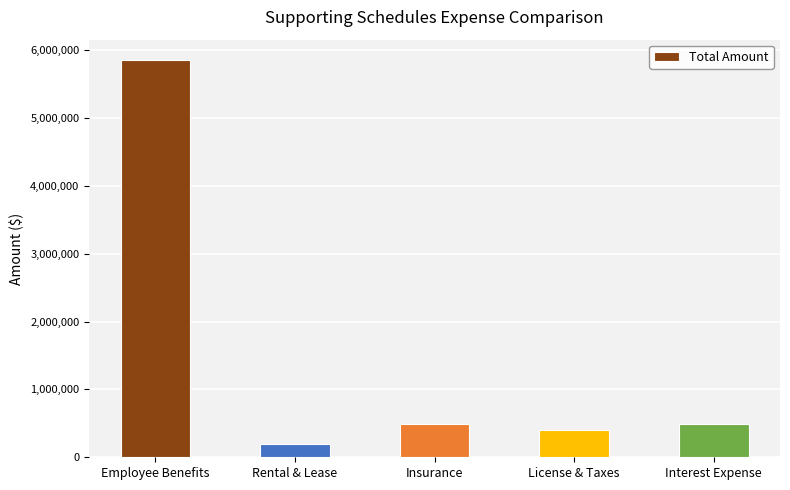

Is it true that the value at License & Taxes is 402060.0?

True